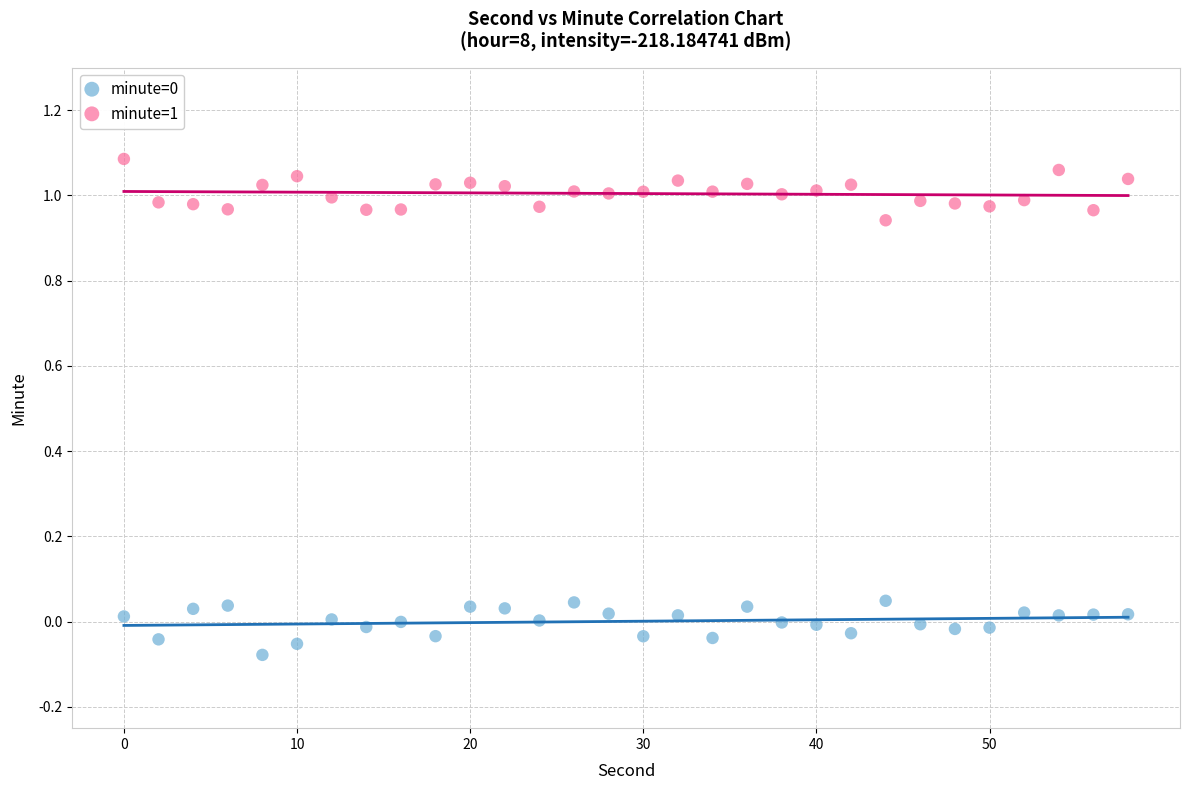

Across all data points, what is the range of Y values (max minus min)?

1.2